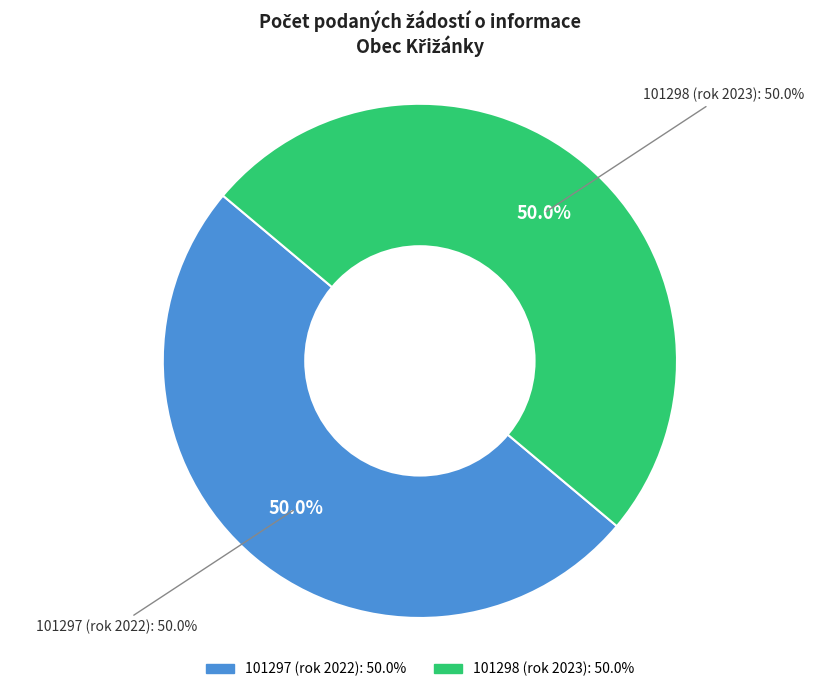

Which category has the smallest portion of the pie?

101297 (2022)